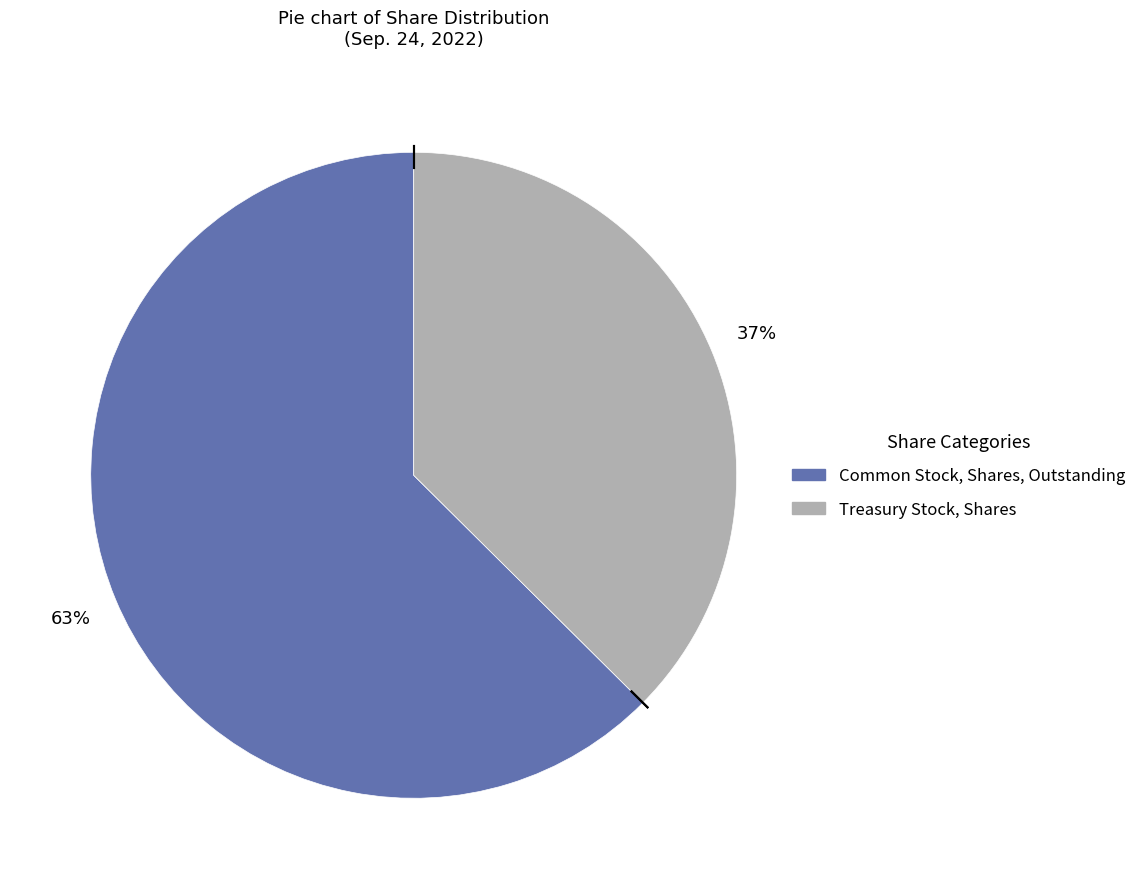

To the nearest percent, what is the combined percentage of Treasury Stock, Shares and Common Stock, Shares, Outstanding?

100%